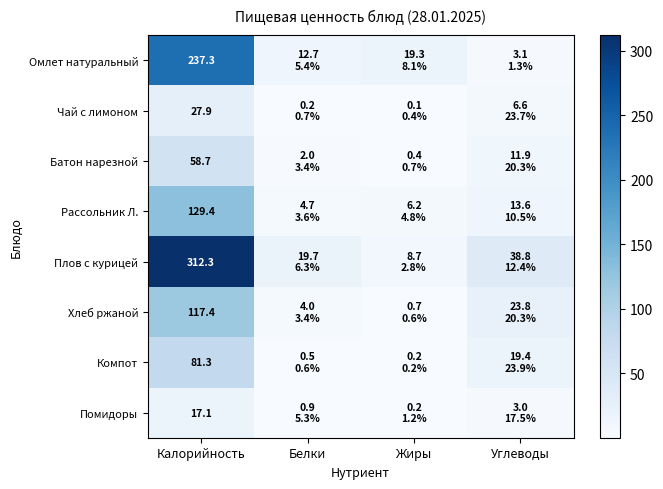

At Калорийность, list the series in order from smallest to largest.

Помидоры, Чай с лимоном, Батон нарезной, Компот, Хлеб ржаной, Рассольник Л., Омлет натуральный, Плов с курицей